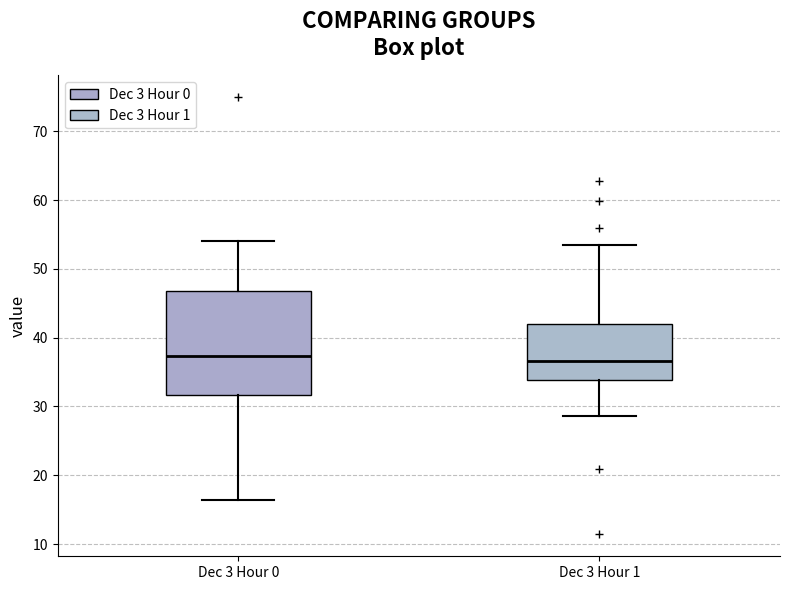

Where does the median line of the box for Dec 3 Hour 0 sit on the y-axis? The values are not printed on the chart, so give them approximately, as read against the axis.

37